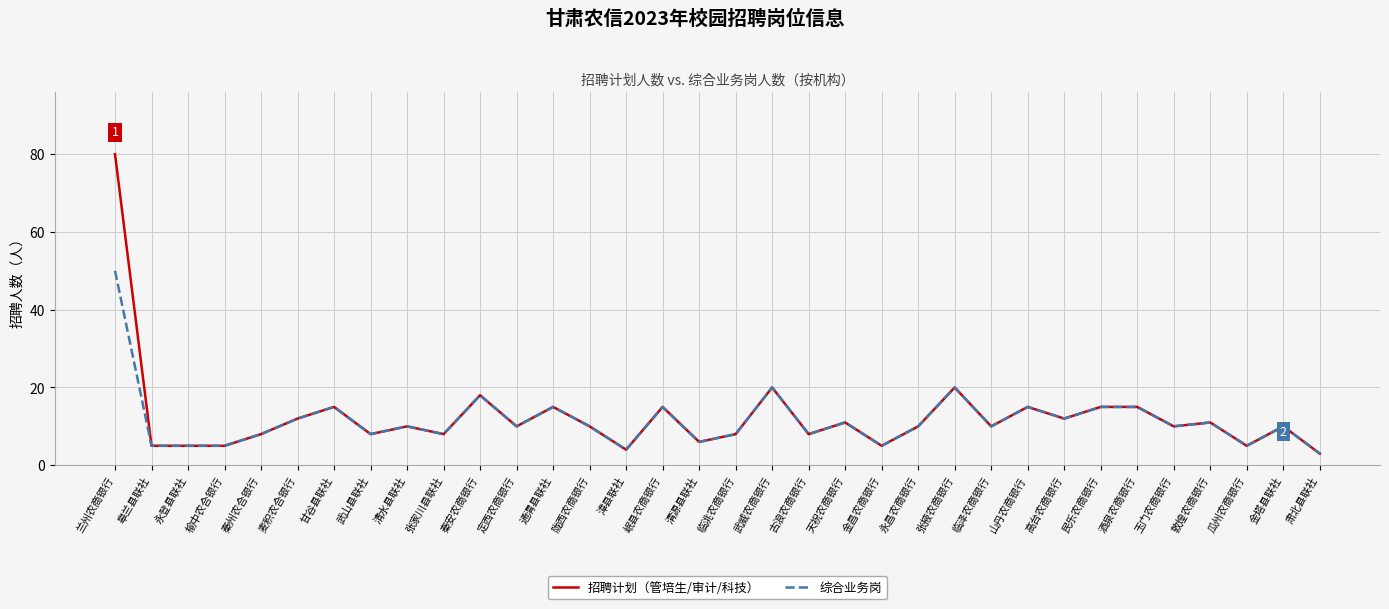

Does the chart have visible grid lines?

Yes